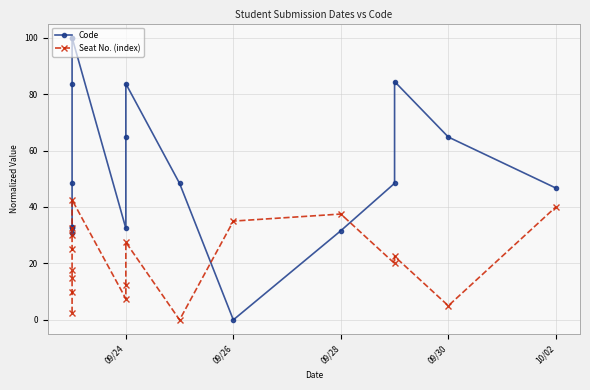

At how many categories does at least one series exceed 20?

18